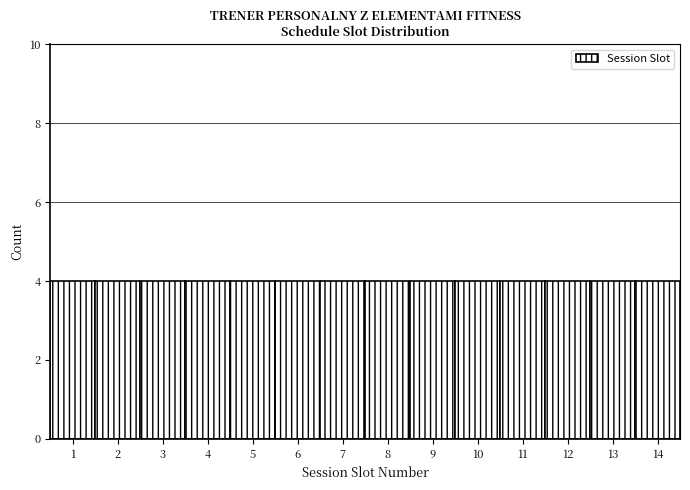

Reading left to right, transcribe this chart: for each bar, give the range it covers on the x-axis and its height. The values are not printed on the chart, so give them approximately, as read against the axis.

0.5 to 1.5: 4
1.5 to 2.5: 4
2.5 to 3.5: 4
3.5 to 4.5: 4
4.5 to 5.5: 4
5.5 to 6.5: 4
6.5 to 7.5: 4
7.5 to 8.5: 4
8.5 to 9.5: 4
9.5 to 10.5: 4
10.5 to 11.5: 4
11.5 to 12.5: 4
12.5 to 13.5: 4
13.5 to 14.5: 4